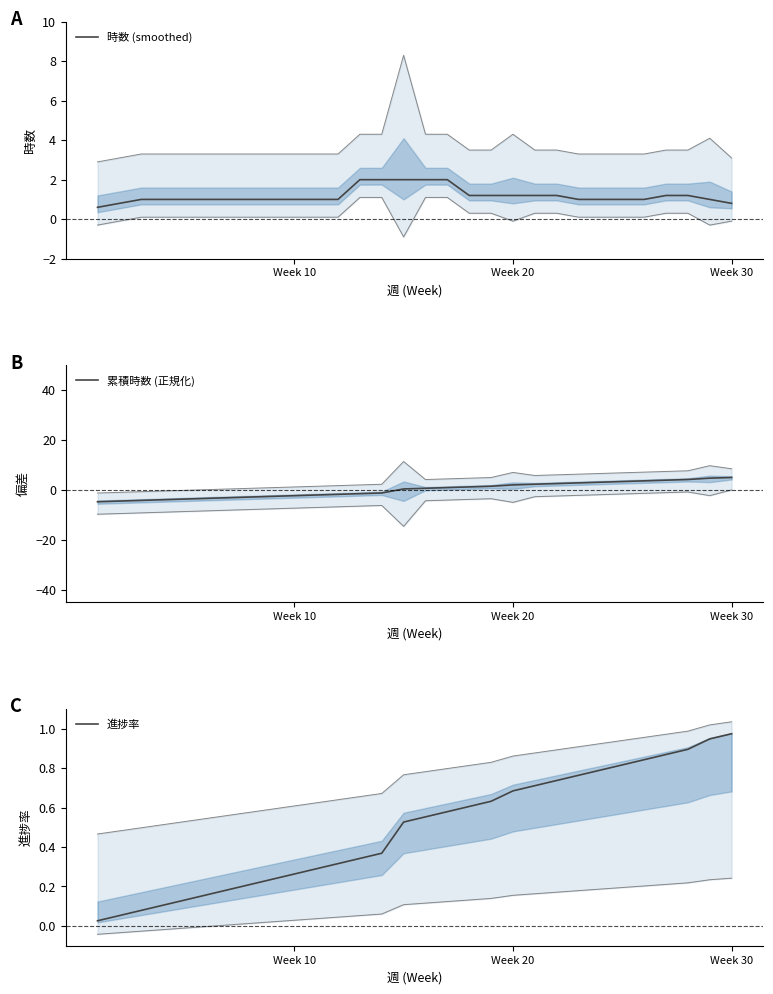

What is the maximum value shown in the chart?

5.0